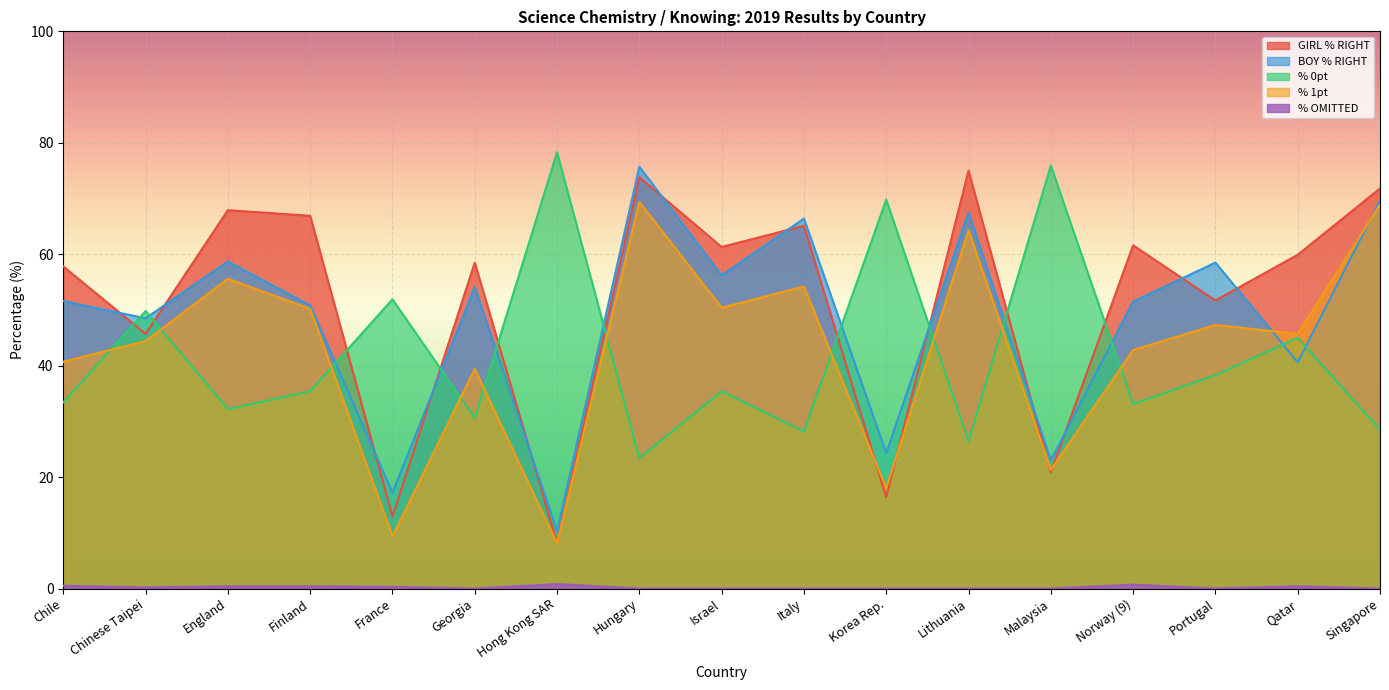

True or false: BOY % RIGHT and % OMITTED intersect in this chart.

False